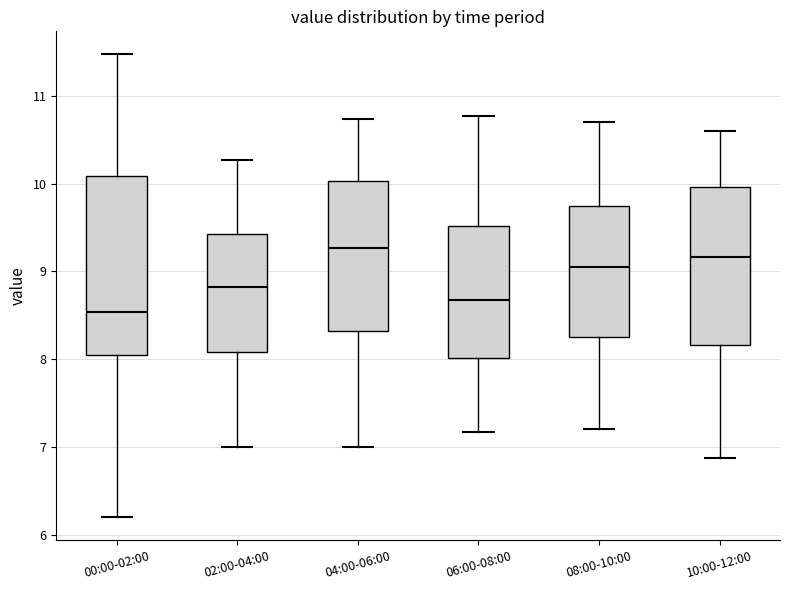

Where does the lower whisker of the box for 04:00-06:00 end on the y-axis? The values are not printed on the chart, so give them approximately, as read against the axis.

7.0